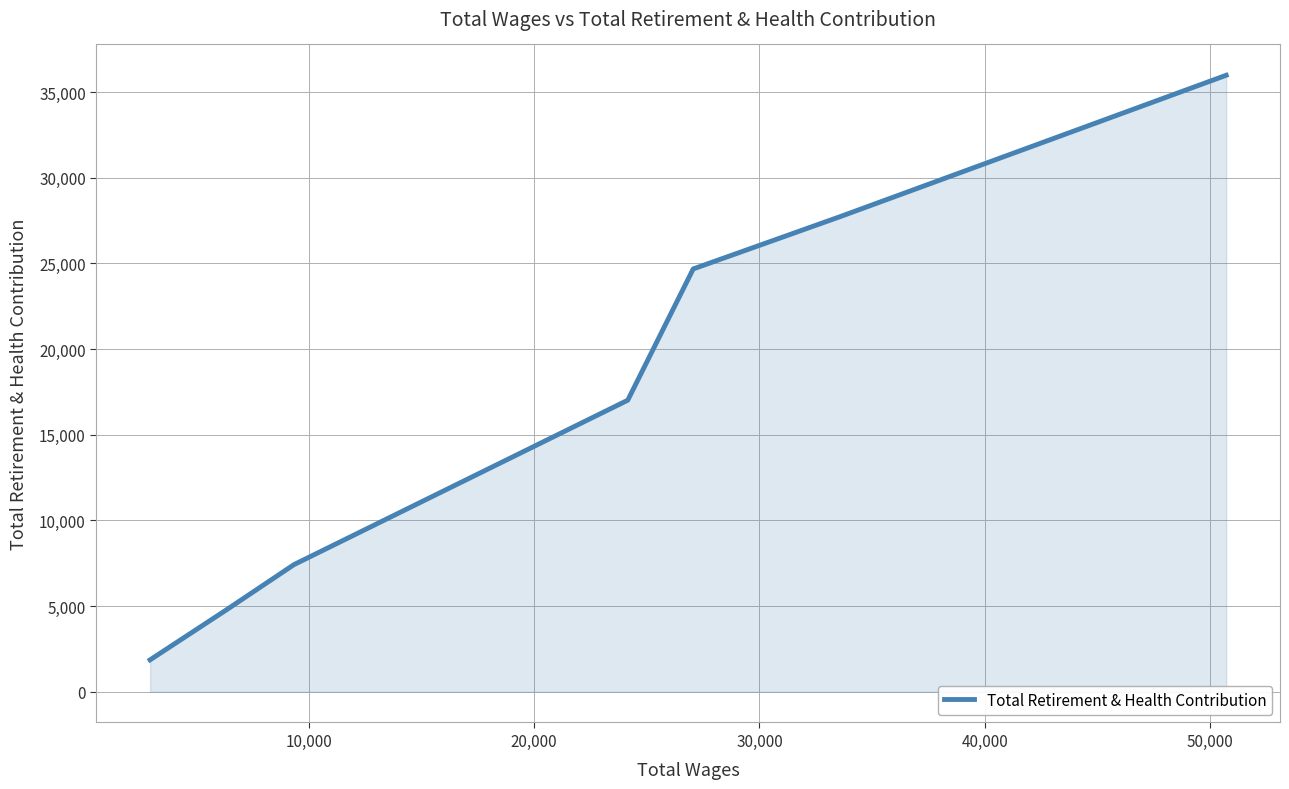

How many distinct data groups are displayed?

1